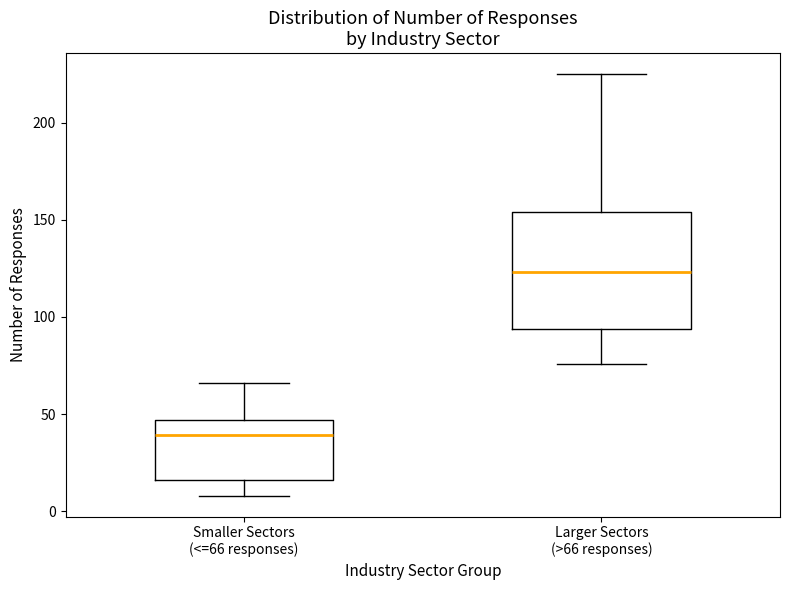

Where does the median line of the box for Smaller Sectors (<=66 responses) sit on the y-axis? The values are not printed on the chart, so give them approximately, as read against the axis.

40